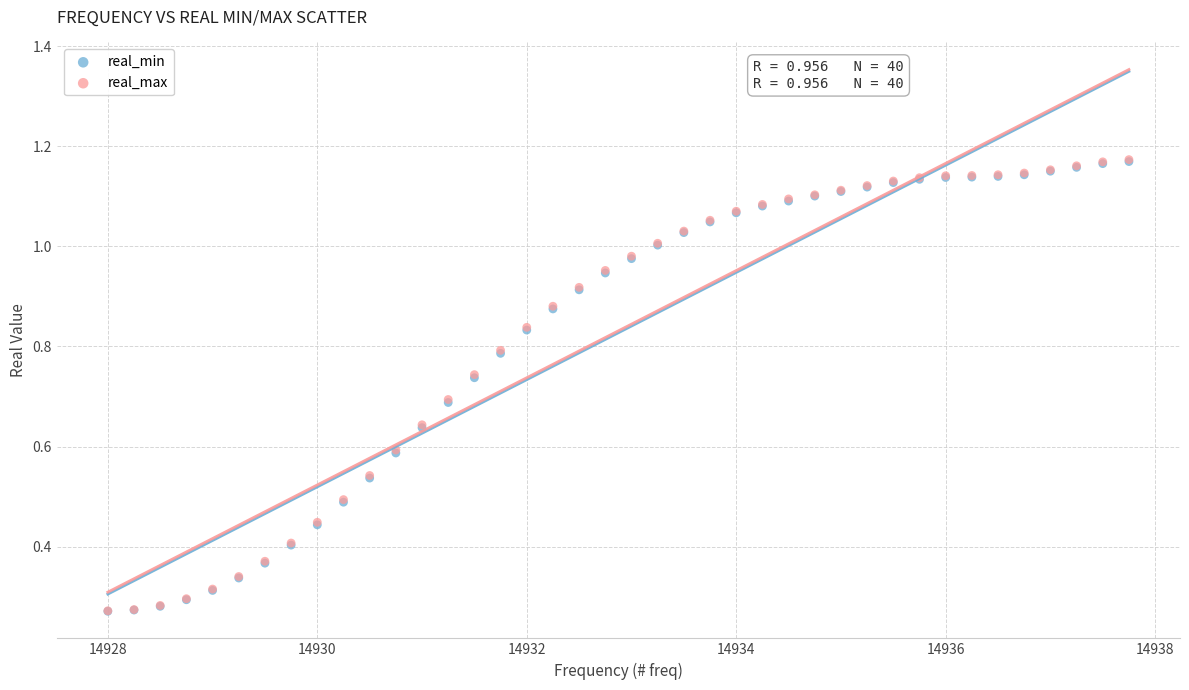

What are all the series names shown in the legend?

real_min, real_max